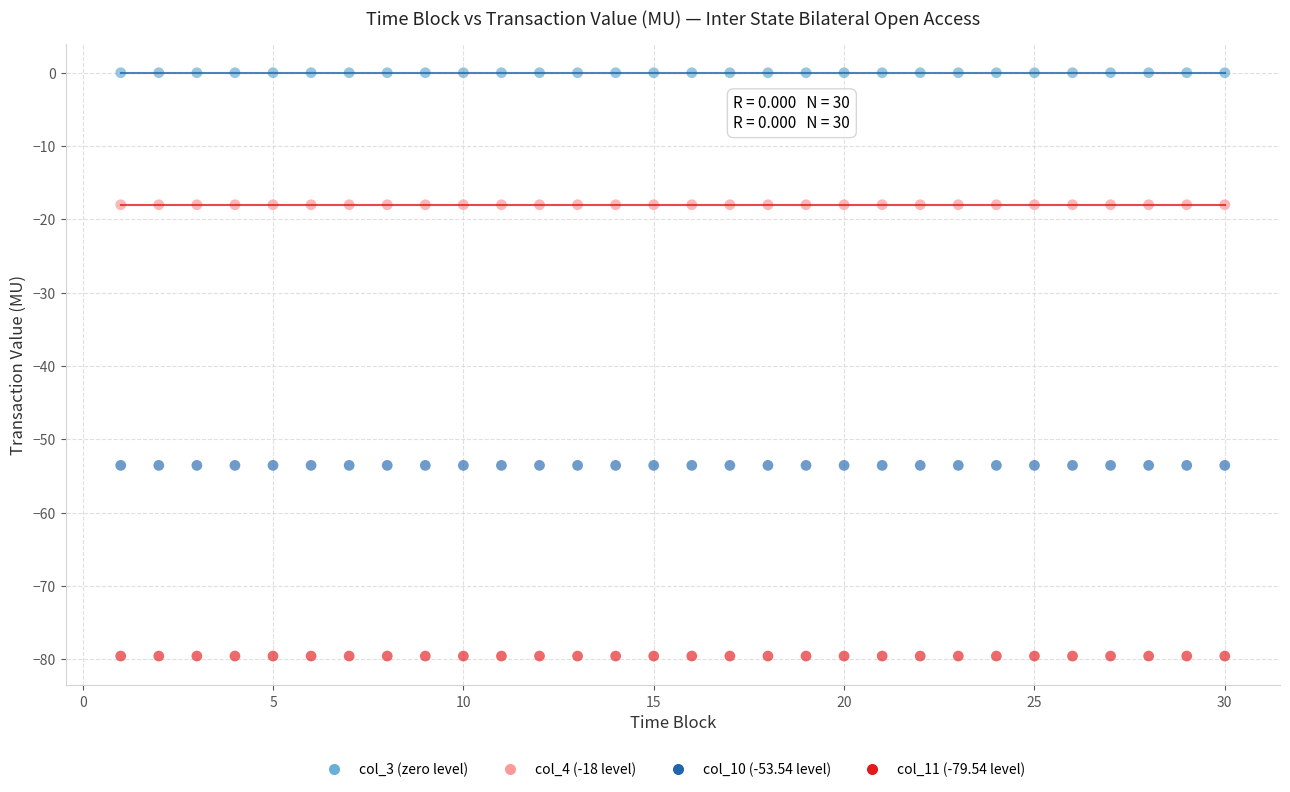

Which series reaches the minimum Y coordinate?

col_11 (-79.54 level)